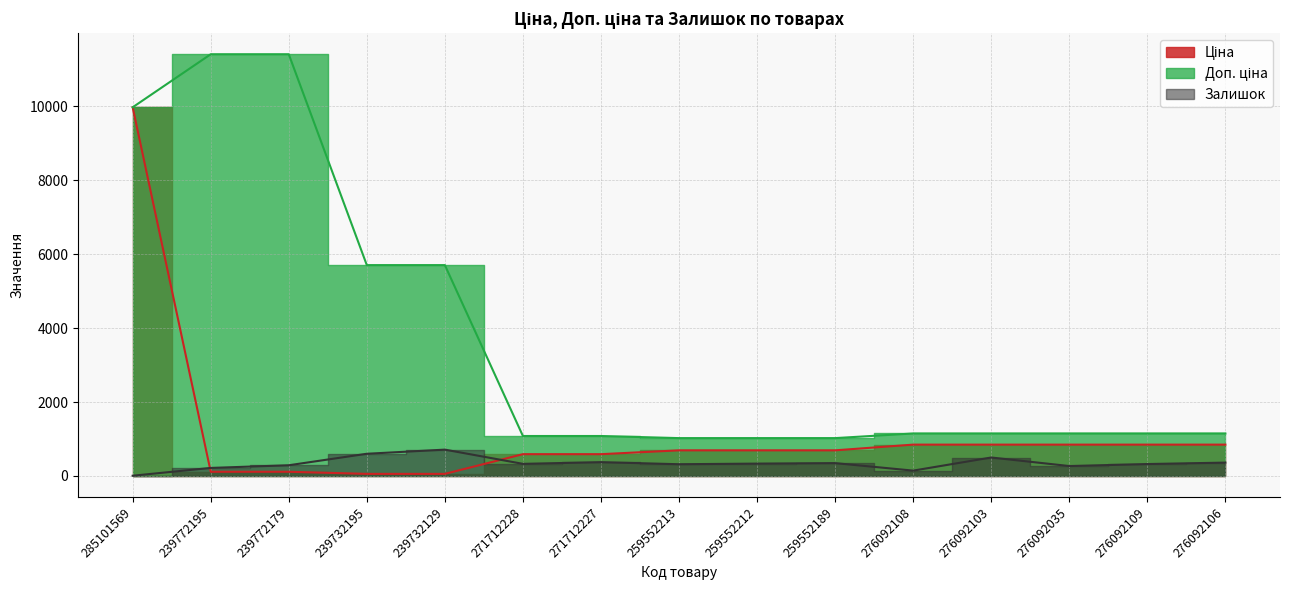

Which category has the lowest value across all series?

285101569